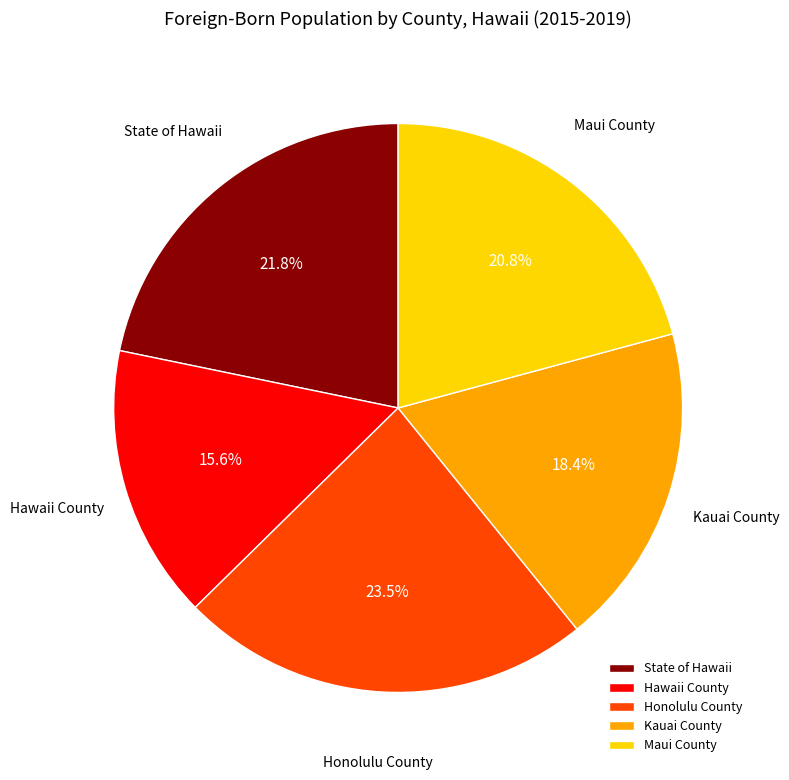

What is the ratio of the value at Kauai County to the value at Honolulu County?

0.8